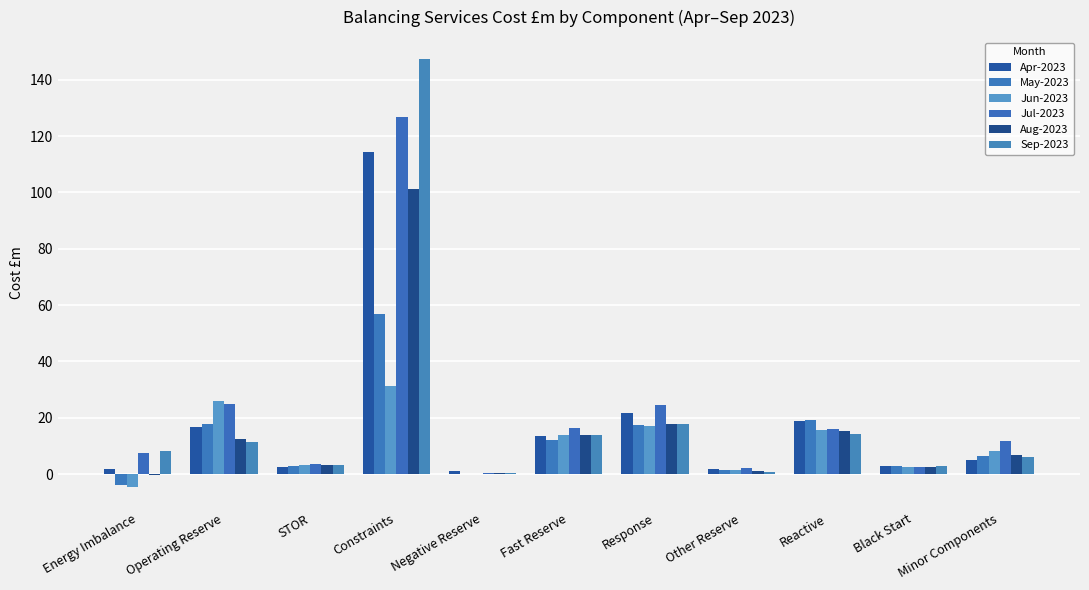

Reading right to left, list all the values displayed in this chart.

Apr-2023: 5.1	2.9	18.7	1.9	21.6	13.6	1.1	114.5	2.5	16.7	1.9
May-2023: 6.5	2.8	19.3	1.5	17.5	12.0	0.1	57.0	2.7	17.6	-3.9
Jun-2023: 8.3	2.6	15.7	1.4	17.2	13.9	0.1	31.3	3.2	26.0	-4.5
Jul-2023: 11.7	2.6	16.1	2.1	24.6	16.4	0.3	126.7	3.4	25.0	7.6
Aug-2023: 6.6	2.6	15.2	1.2	17.8	13.8	0.4	101.1	3.3	12.5	-0.3
Sep-2023: 6.2	2.7	14.3	0.9	18.0	13.9	0.5	147.6	3.1	11.5	8.1